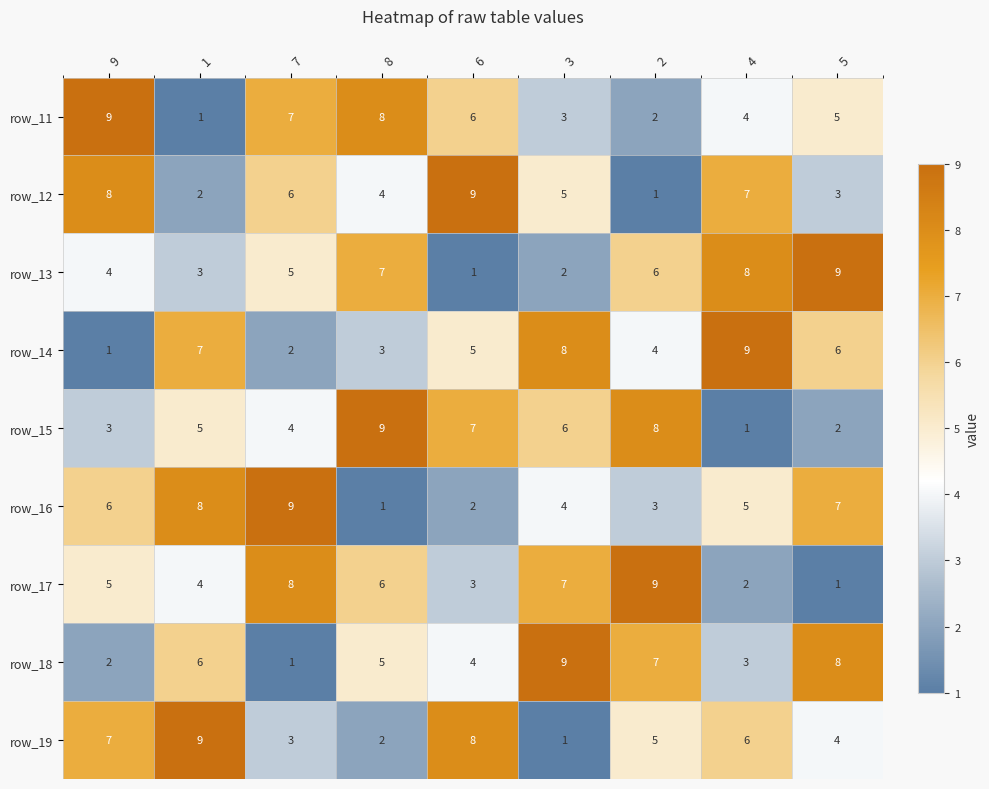

What is the difference between the maximum and minimum values in the row_16 series?

8